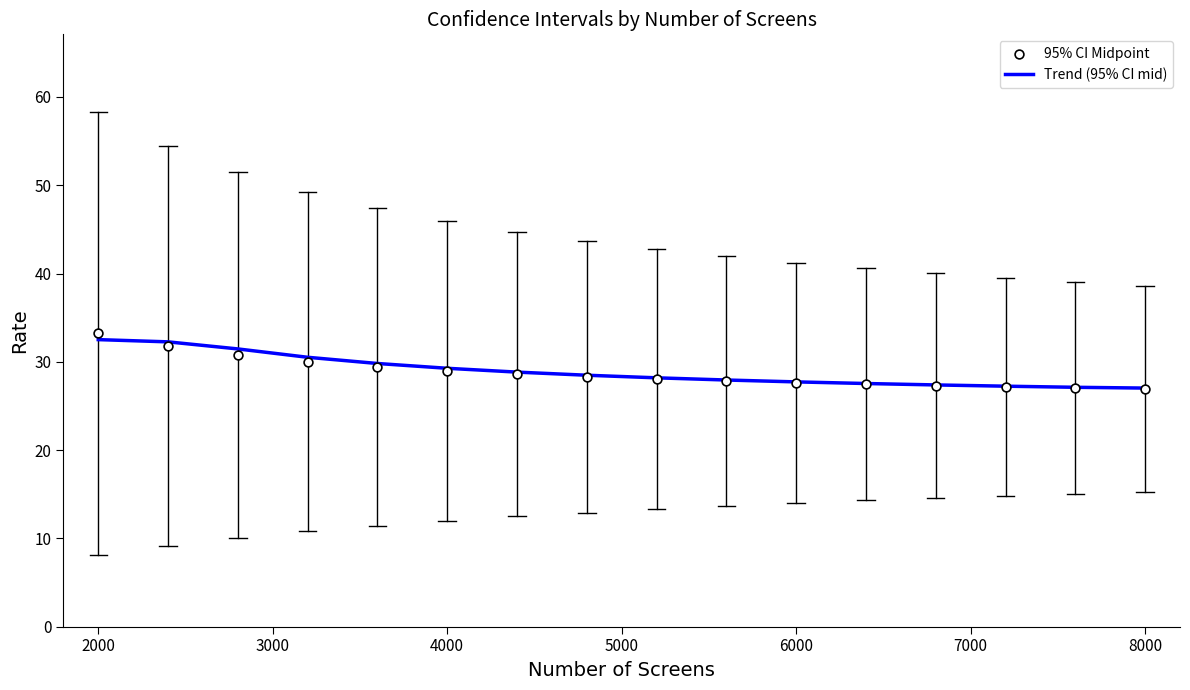

Which series reaches the maximum Y coordinate?

95% CI Midpoint